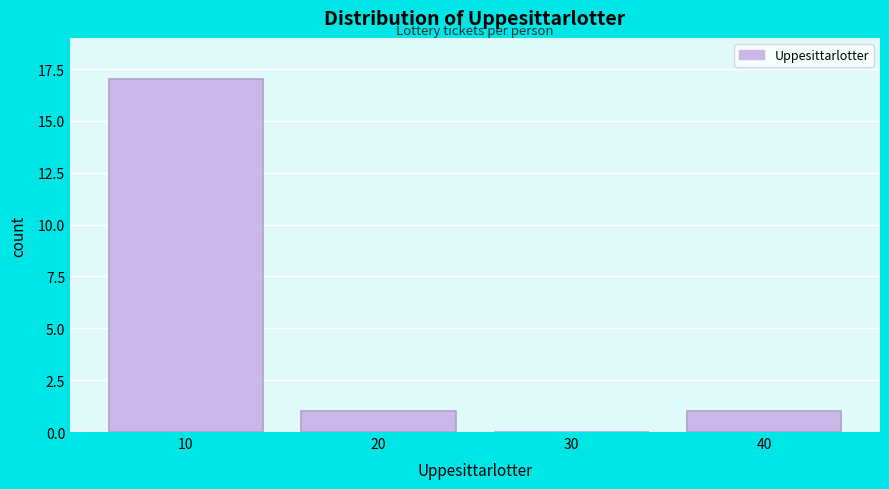

Reading left to right, what are all the values shown in this chart?

10=17	20=1	30=0	40=1